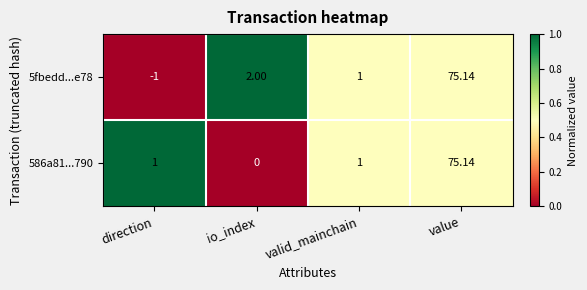

Which category has the lowest value in the 5fbedd...e78 series?

direction